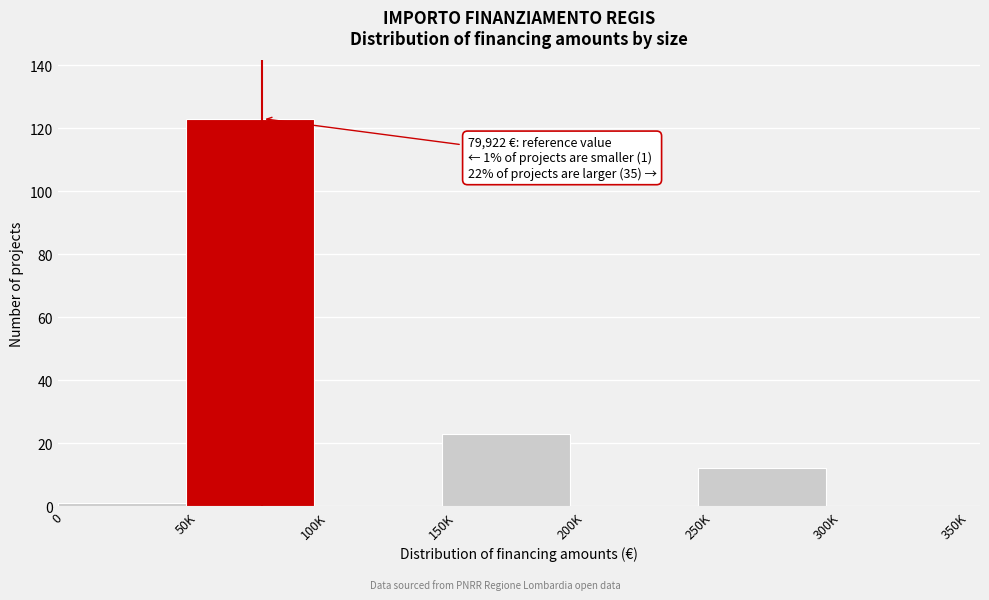

Reading right to left, transcribe all the data shown in this chart.

300K=0	250K=12	200K=0	150K=23	100K=0	50K=123	0=1